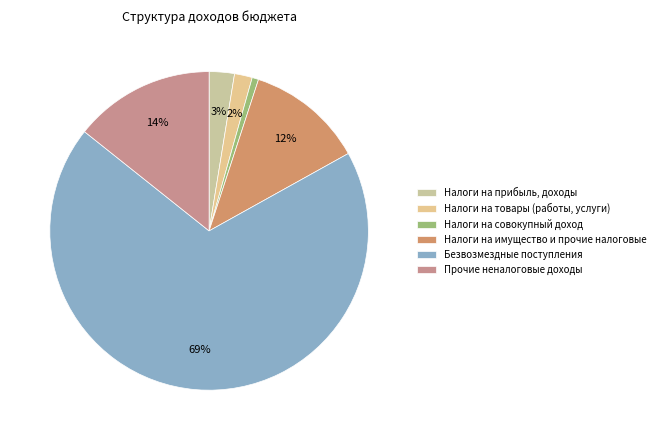

To the nearest percent, what is the average slice percentage?

17%